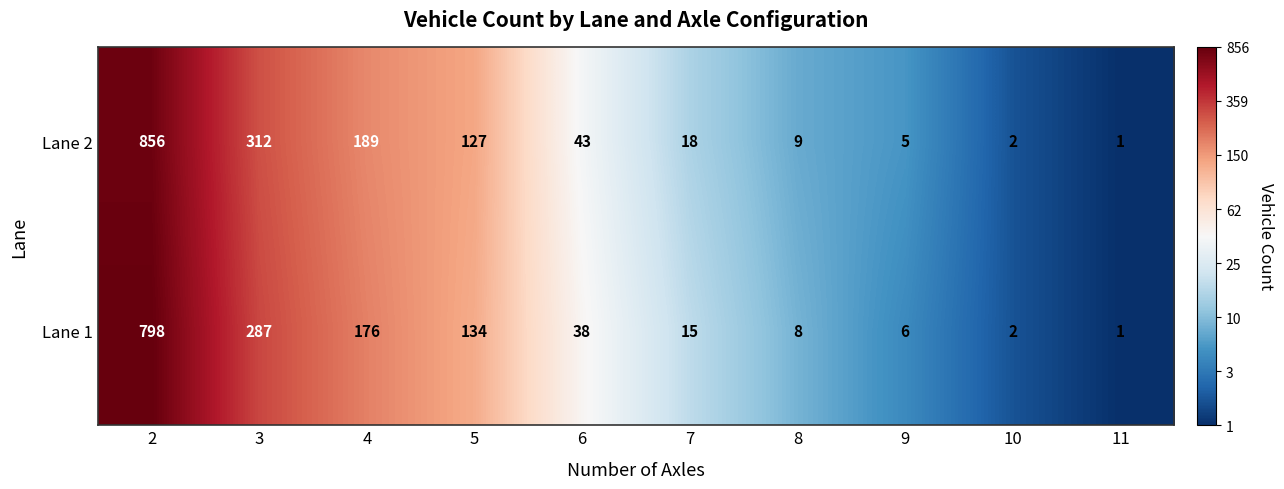

Reading left to right, transcribe all the data shown in this chart.

Lane 2: 2=856	3=312	4=189	5=127	6=43	7=18	8=9	9=5	10=2	11=1
Lane 1: 2=798	3=287	4=176	5=134	6=38	7=15	8=8	9=6	10=2	11=1